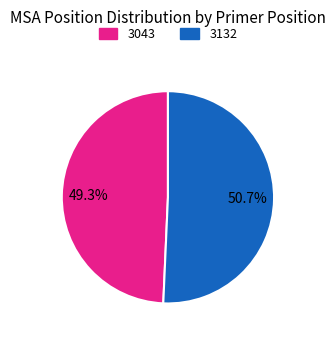

Which category accounts for the majority?

3132